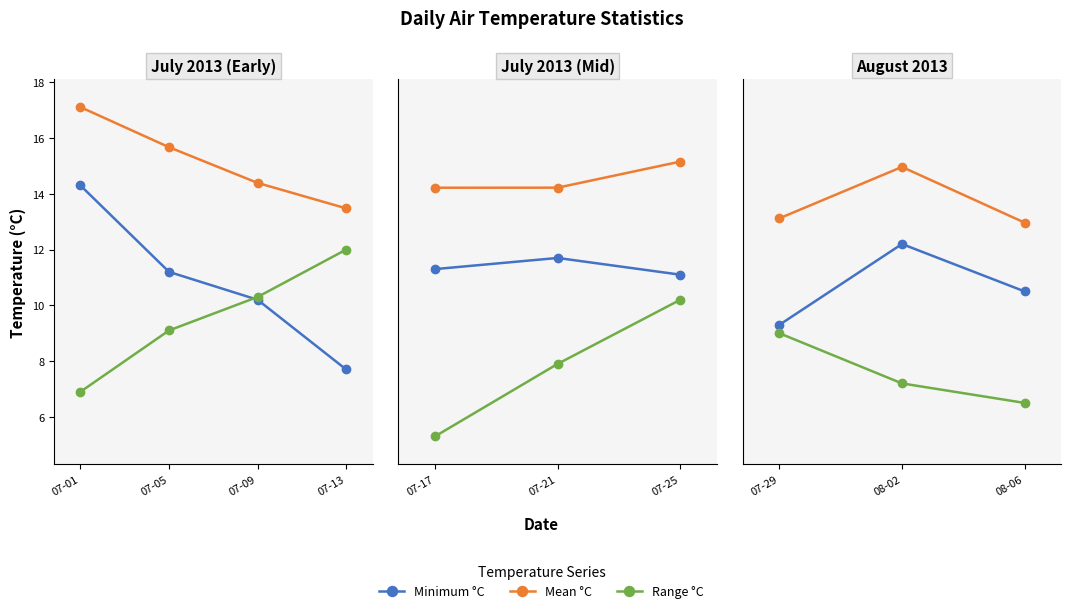

What is the value of the Minimum °C point at the 2nd from the left?

12.2